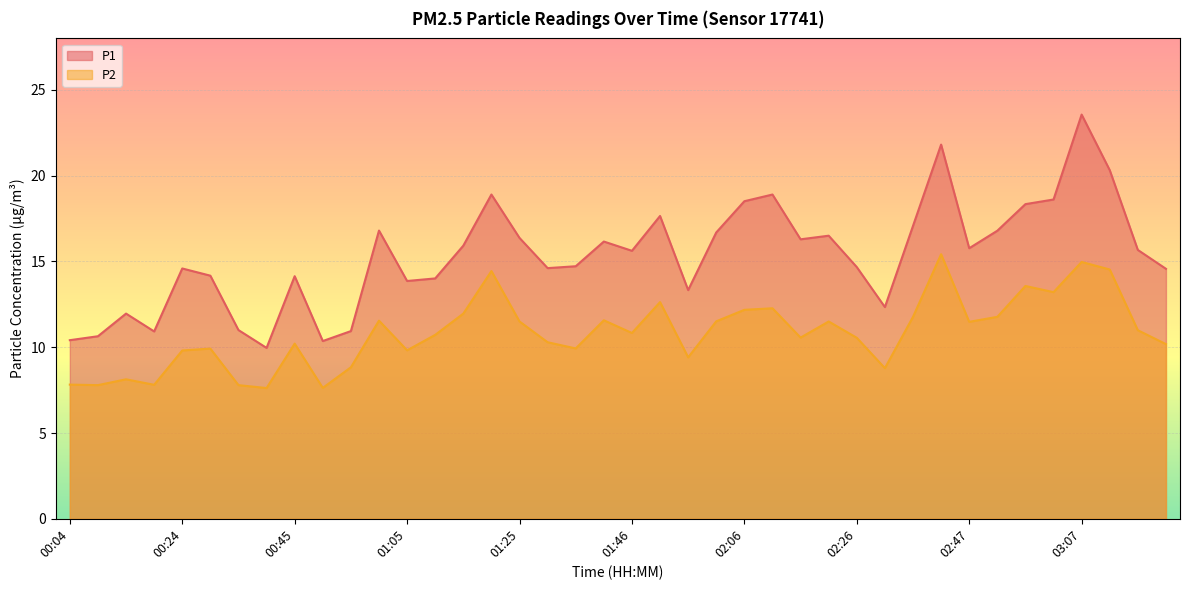

How many data points in P1 are above 15?

21